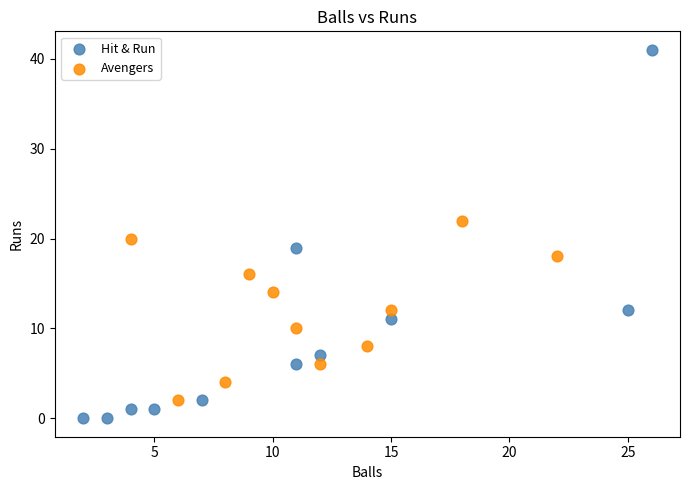

Which series reaches the maximum Y coordinate?

Hit & Run